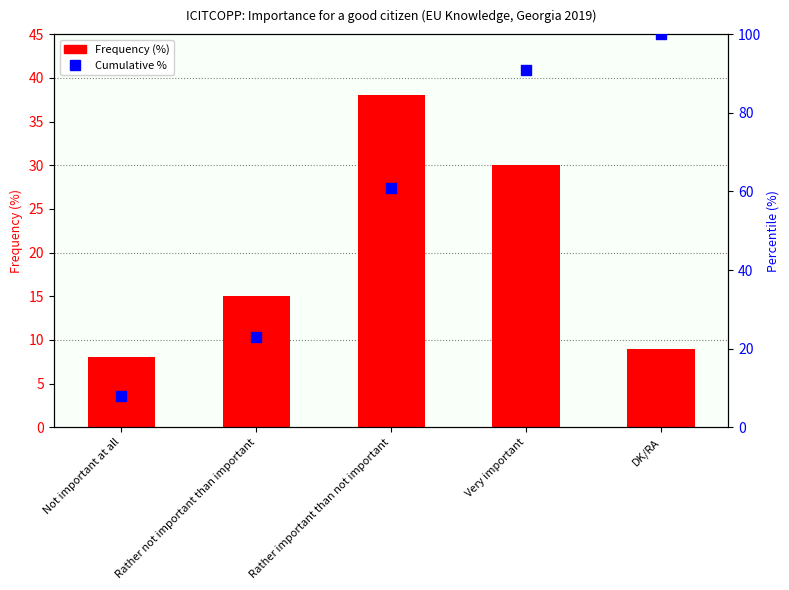

Which series has the largest total across all categories?

Cumulative %